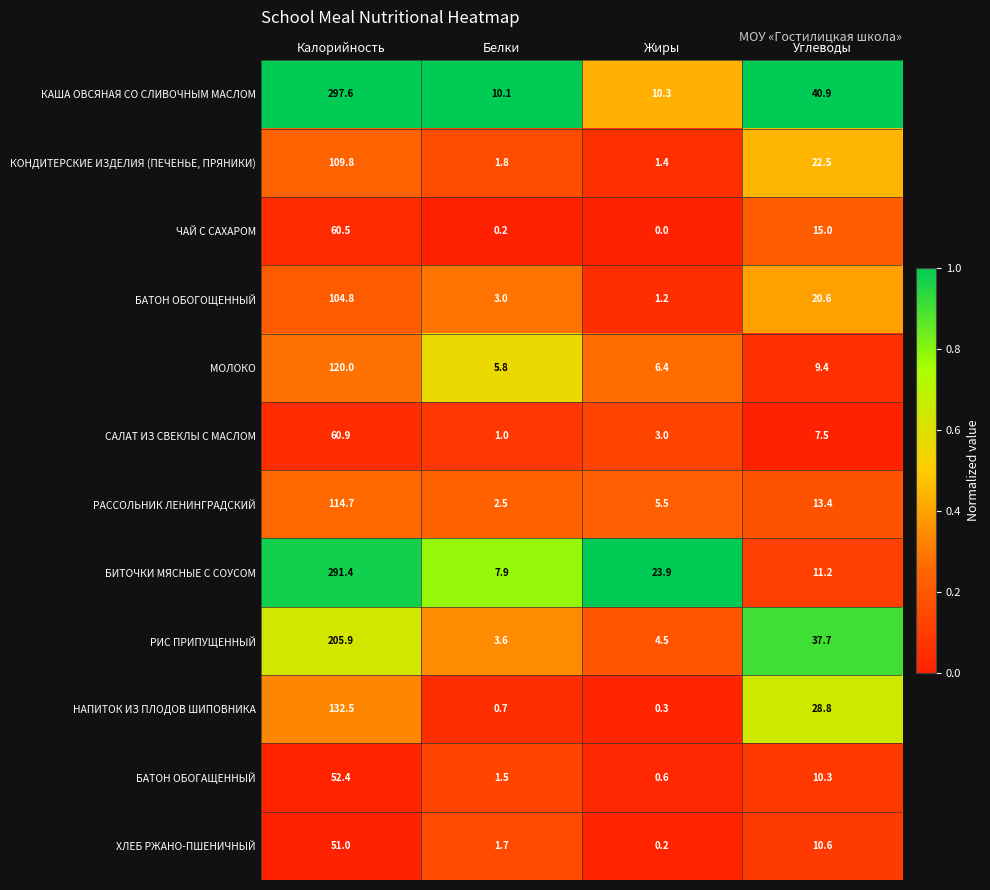

Which series changed the most between Жиры and Углеводы?

РИС ПРИПУЩЕННЫЙ